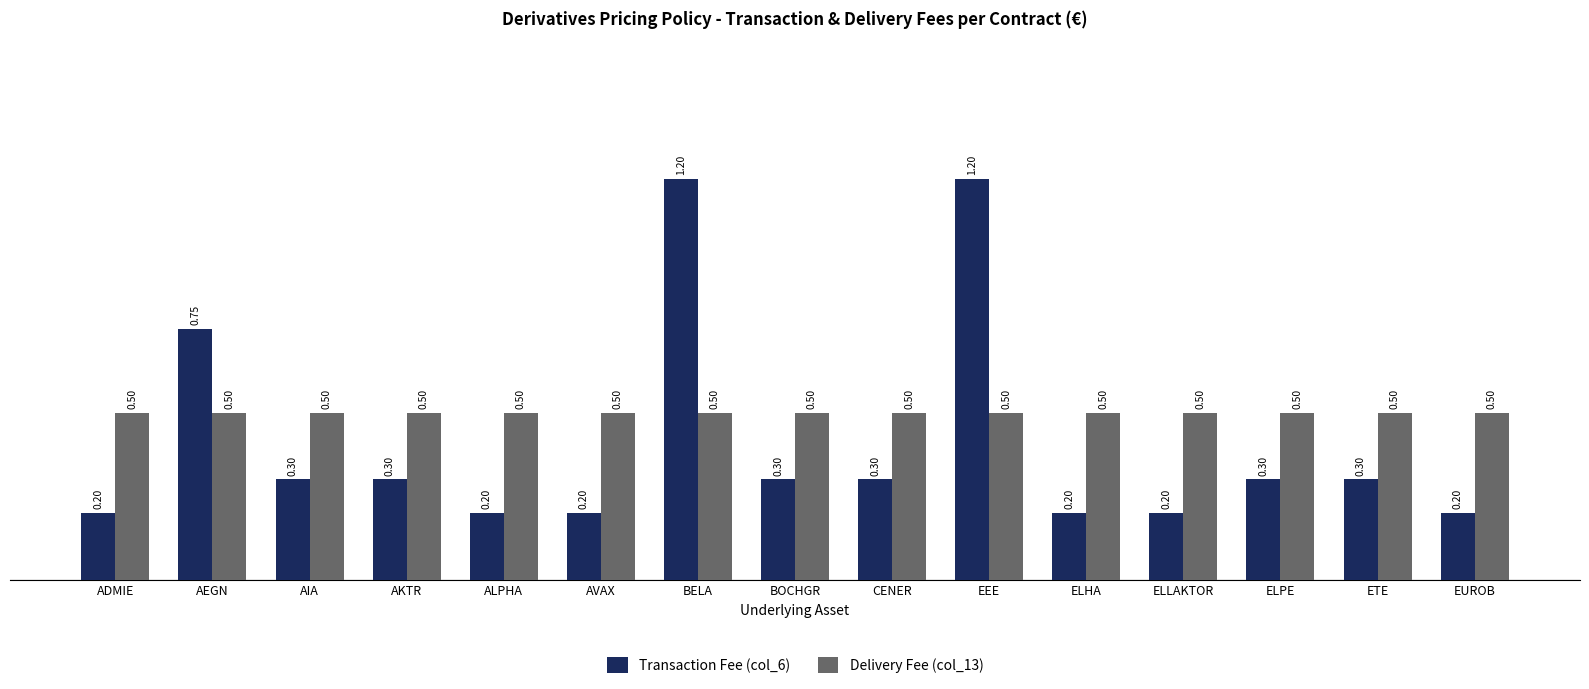

List the series in order of their overall mean, lowest first.

Transaction Fee (col_6), Delivery Fee (col_13)